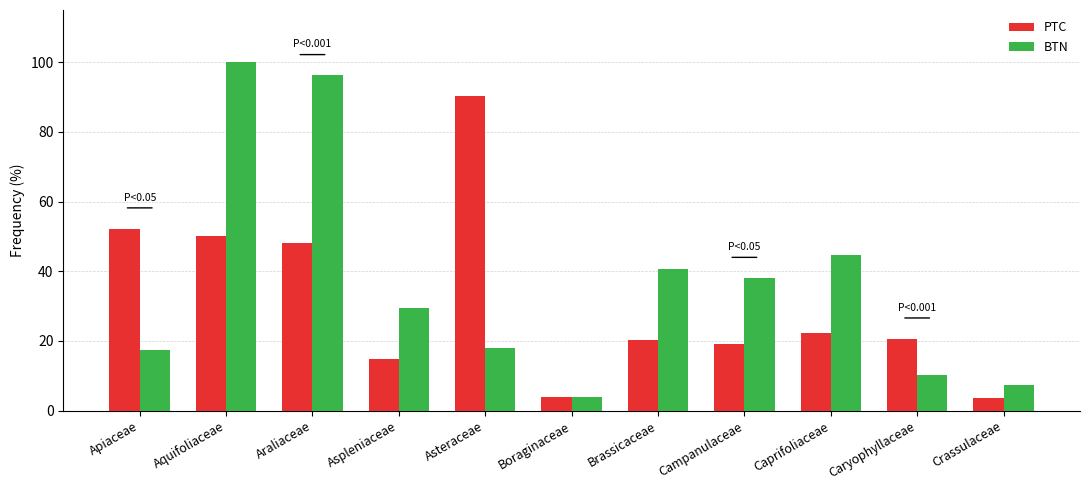

List the series in order of their peak value, lowest first.

PTC, BTN